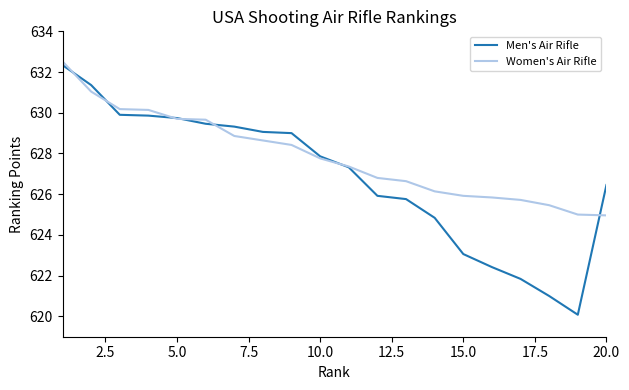

Which series has the largest total across all categories?

Women's Air Rifle